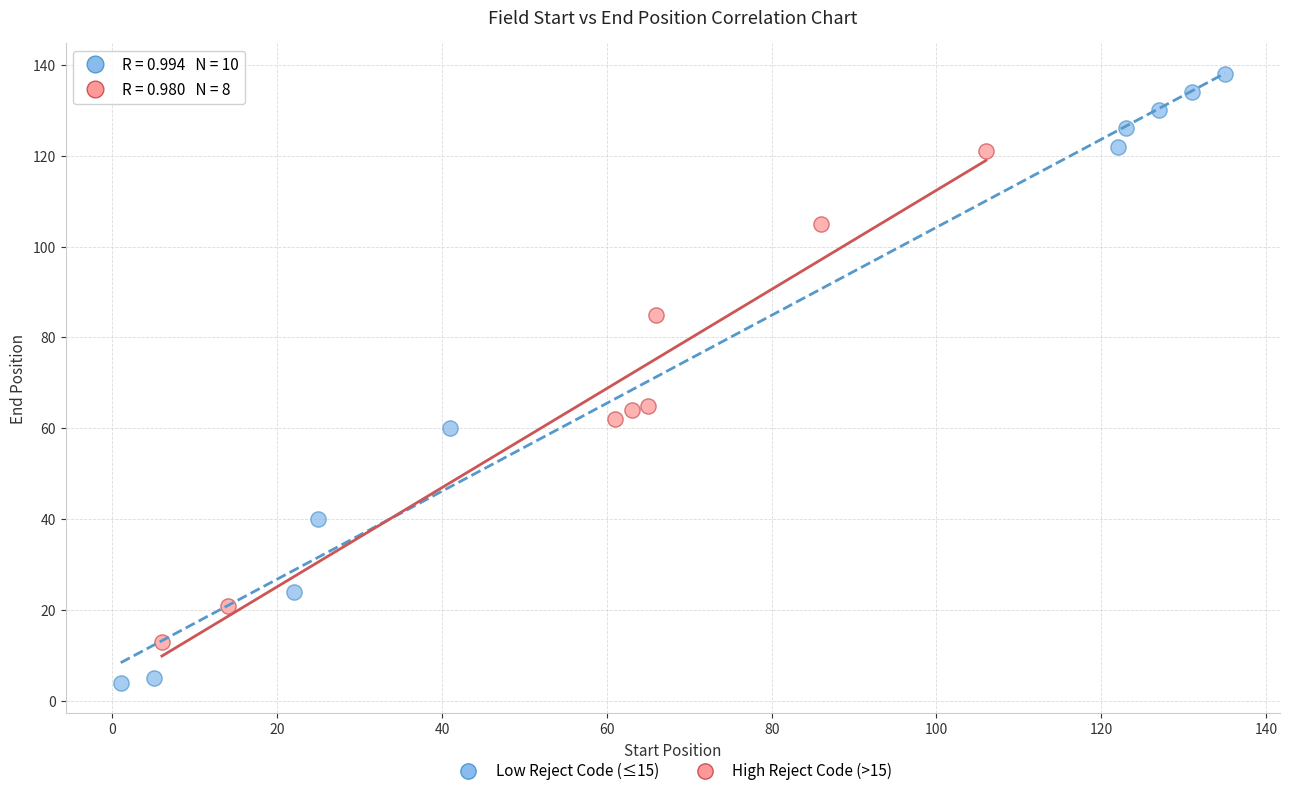

Which series reaches the minimum Y coordinate?

Low Reject Code (≤15)